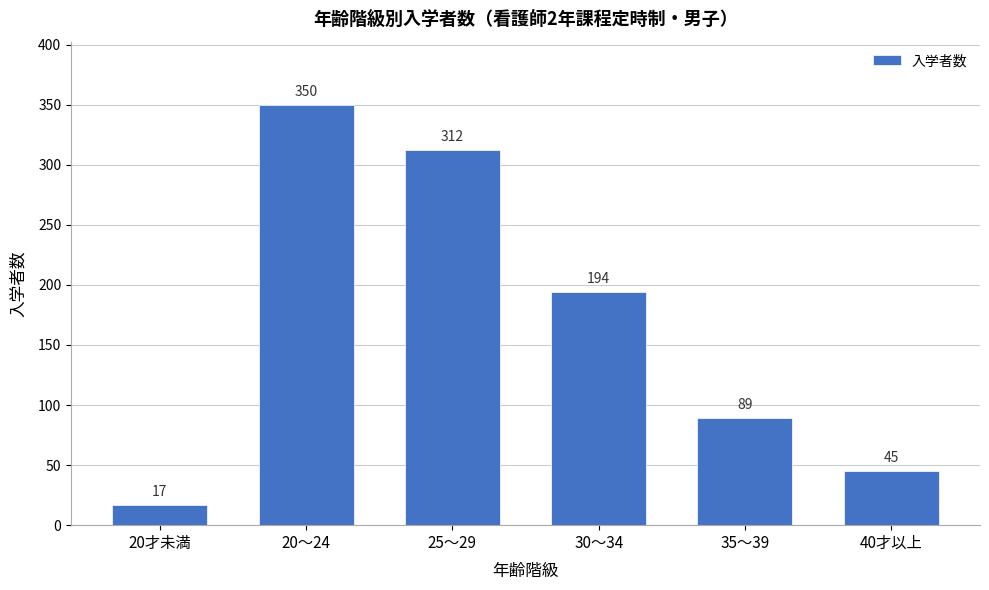

Reading left to right, extract all data points from this chart.

20才未満=17	20～24=350	25～29=312	30～34=194	35～39=89	40才以上=45